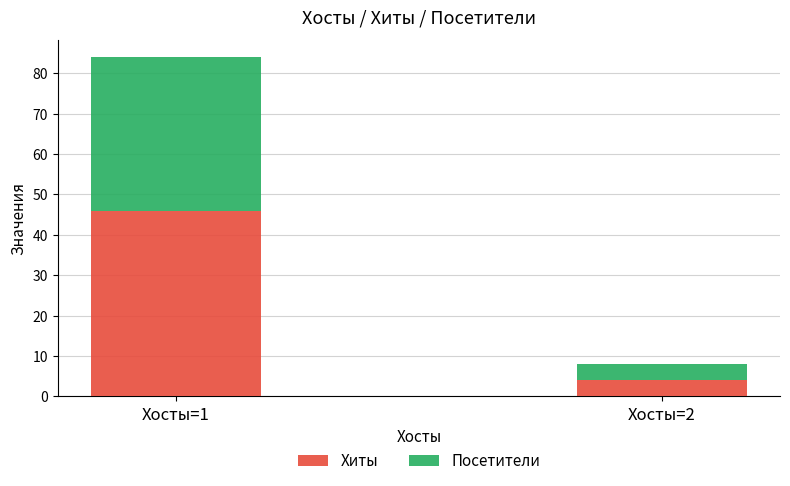

What is the total value across all series at Хосты=2?

8